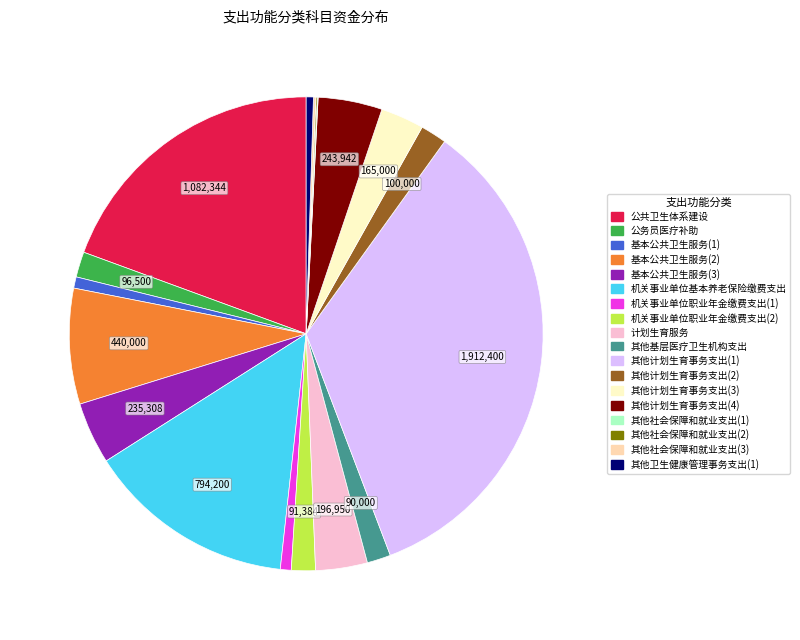

Does any single category account for the majority?

No